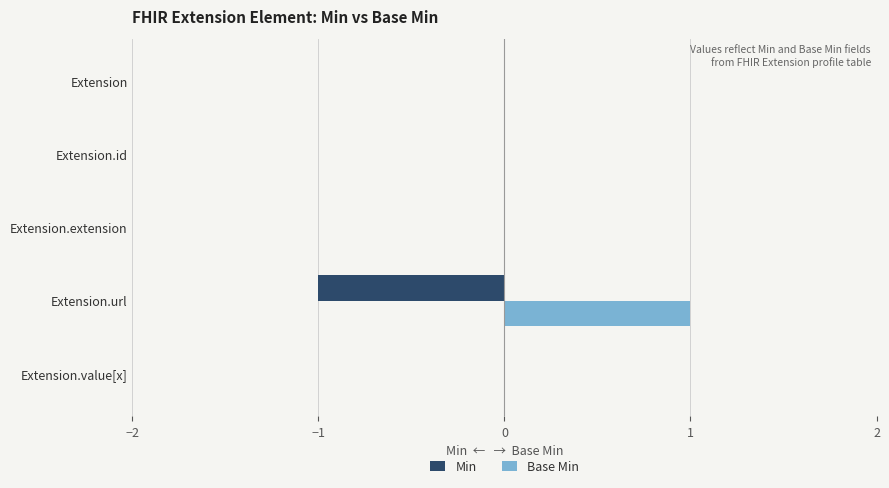

What is the greatest value displayed?

1